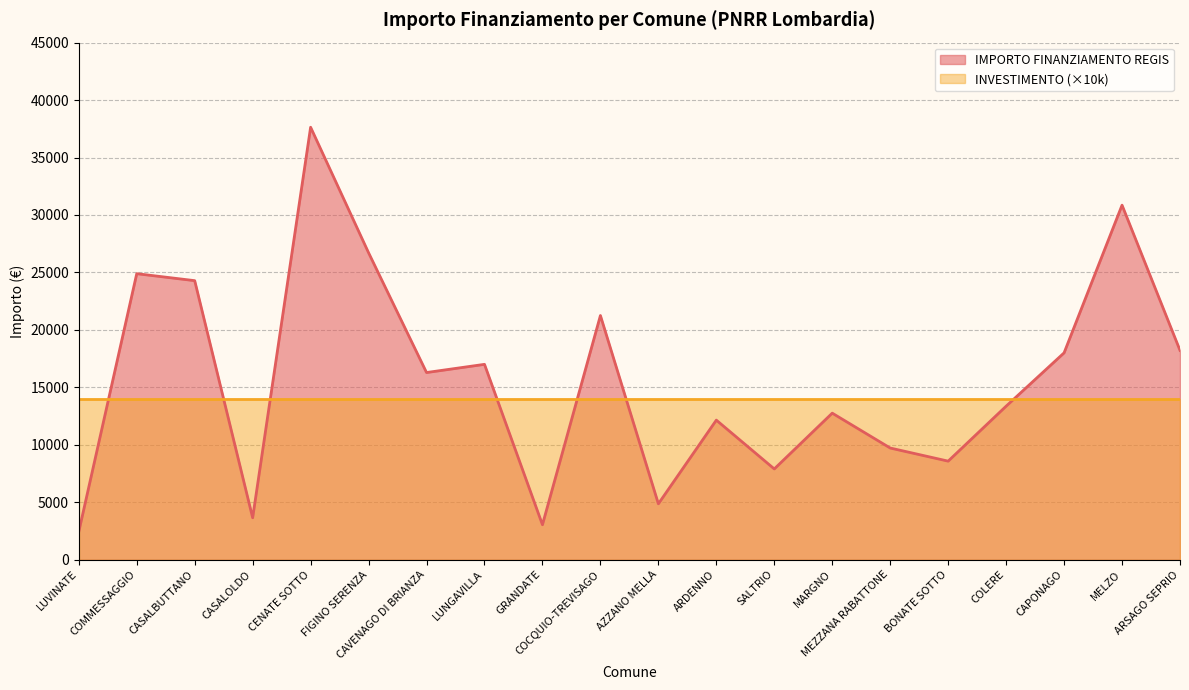

What is the value of the 19th point from the left?

30852